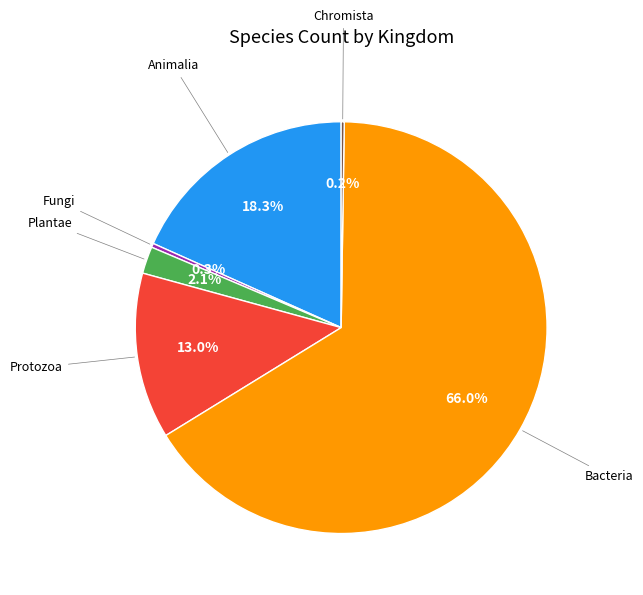

Between Bacteria and Animalia, which is larger?

Bacteria